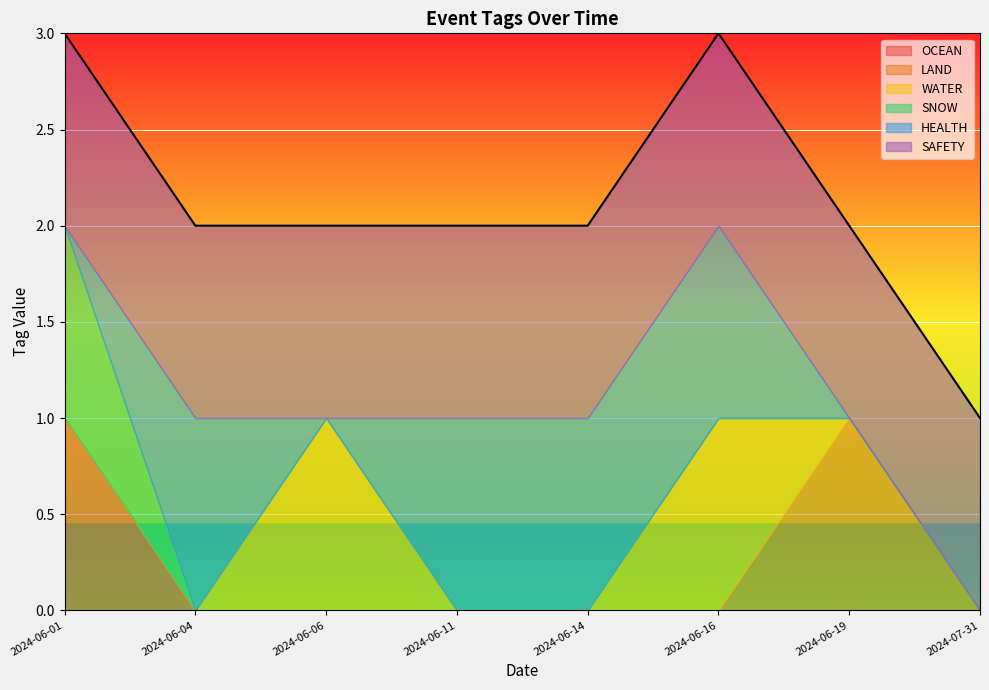

What is the difference between the second highest and second lowest values in the HEALTH series?

1